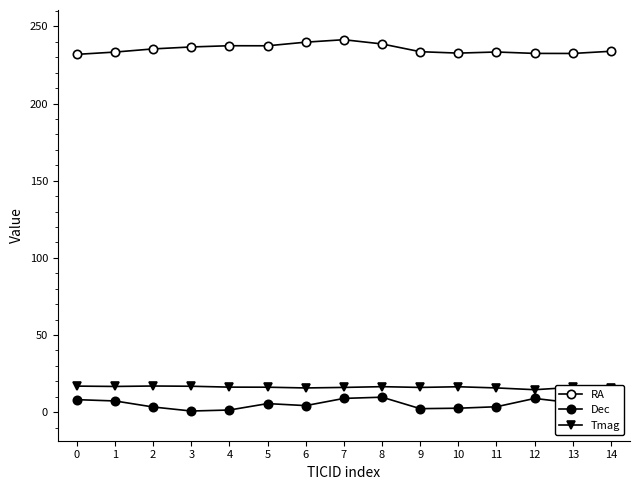

At which category is the sum across all series the highest?

7